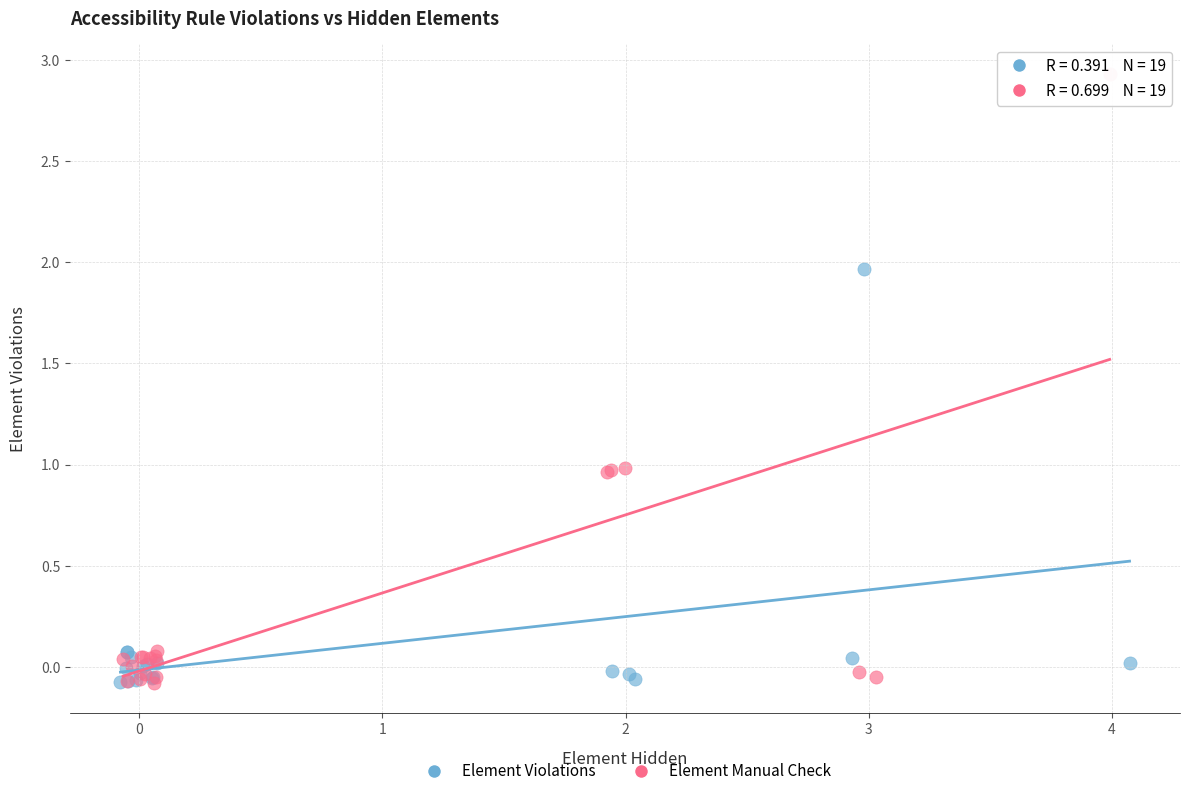

Which series has the widest spread of Y values?

Element Manual Check